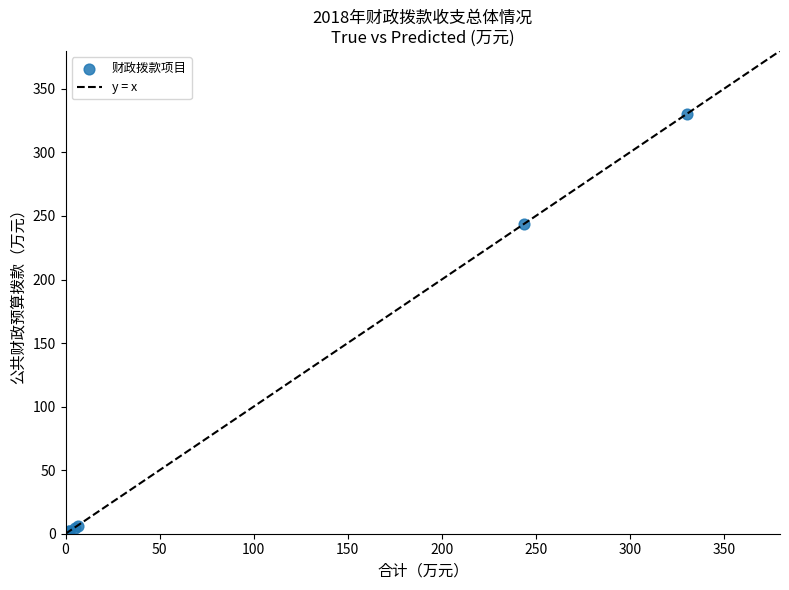

What Y value in the scatter plot is closest to 165?

243.9